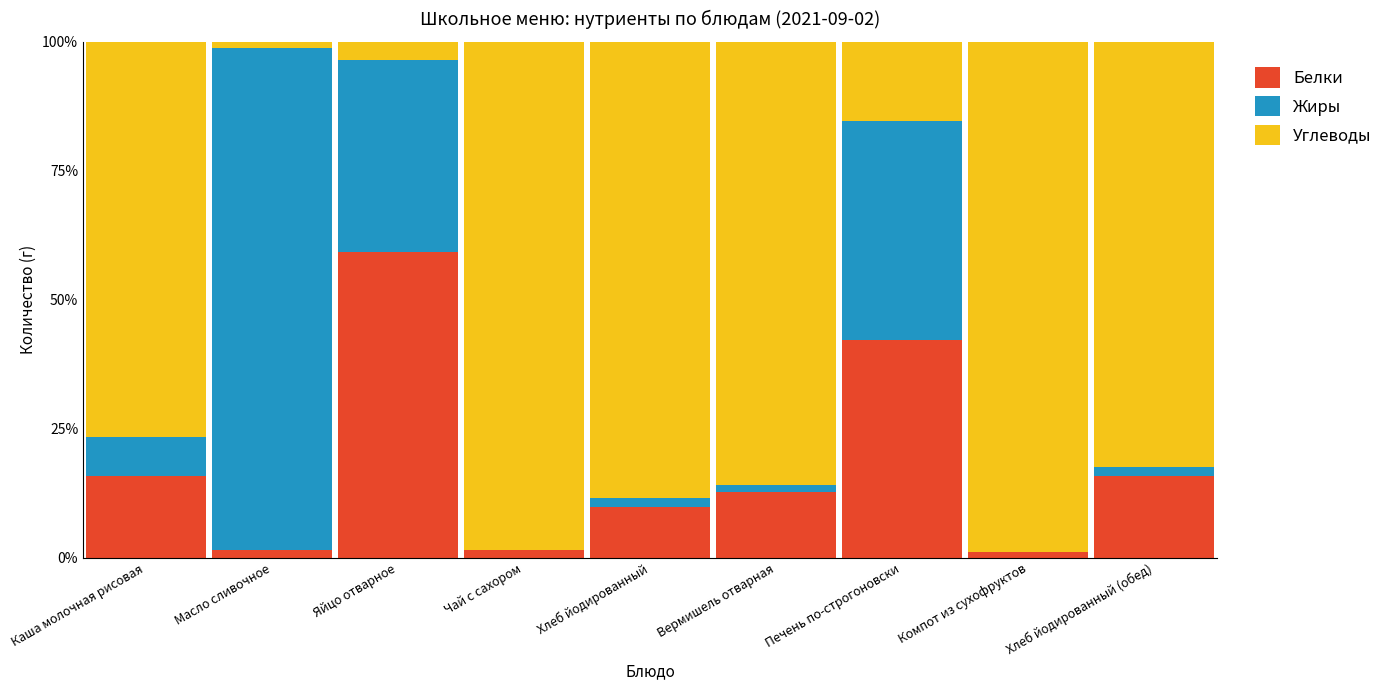

What is the sum of all Белки values?

160.1